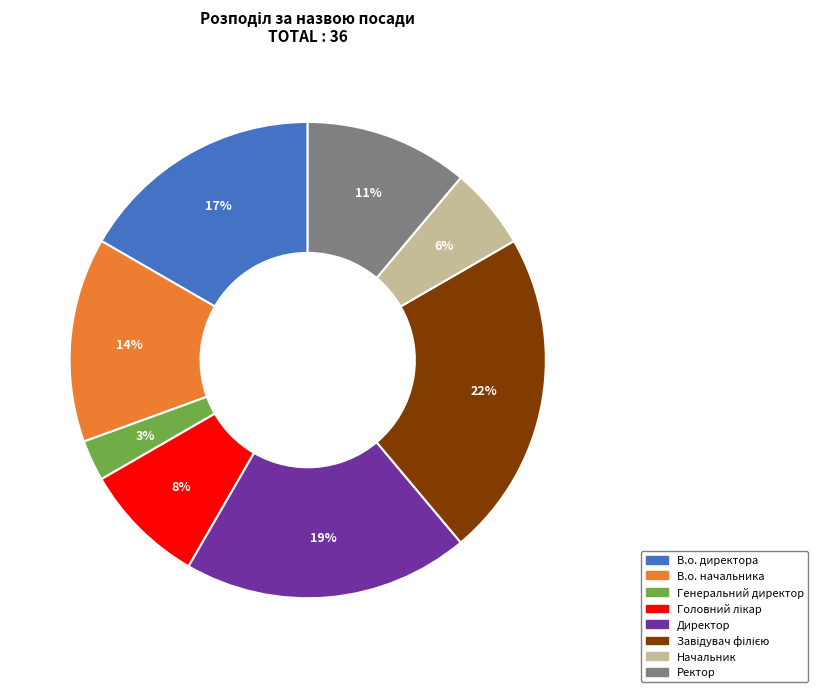

Which slice is the smallest?

Генеральний директор